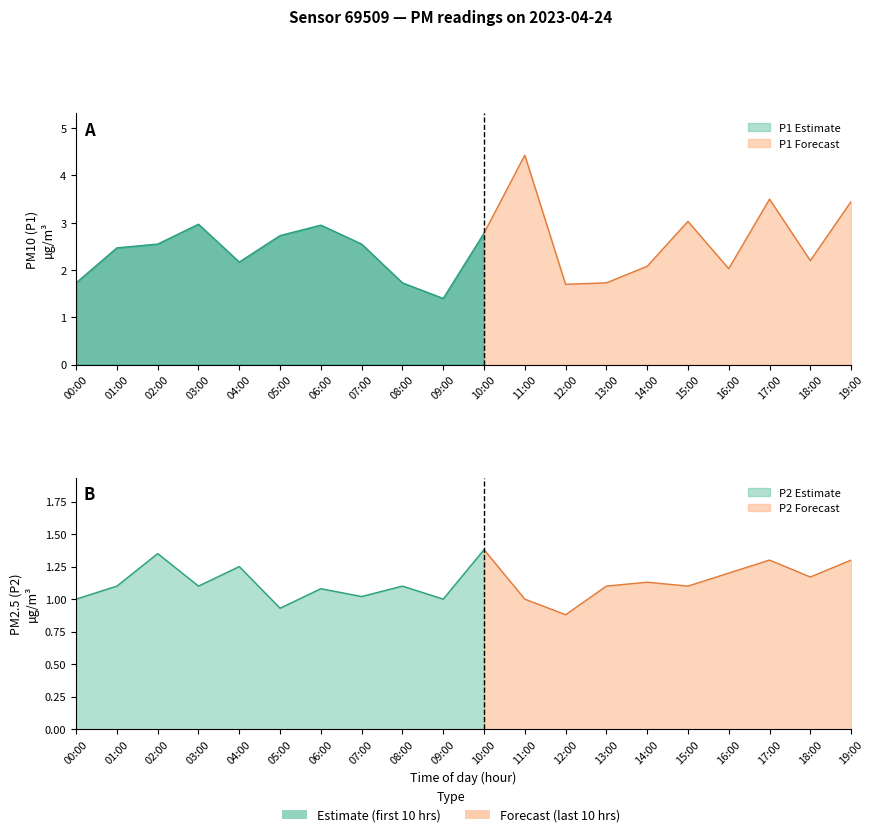

How many data points in P2 are above 1?

15